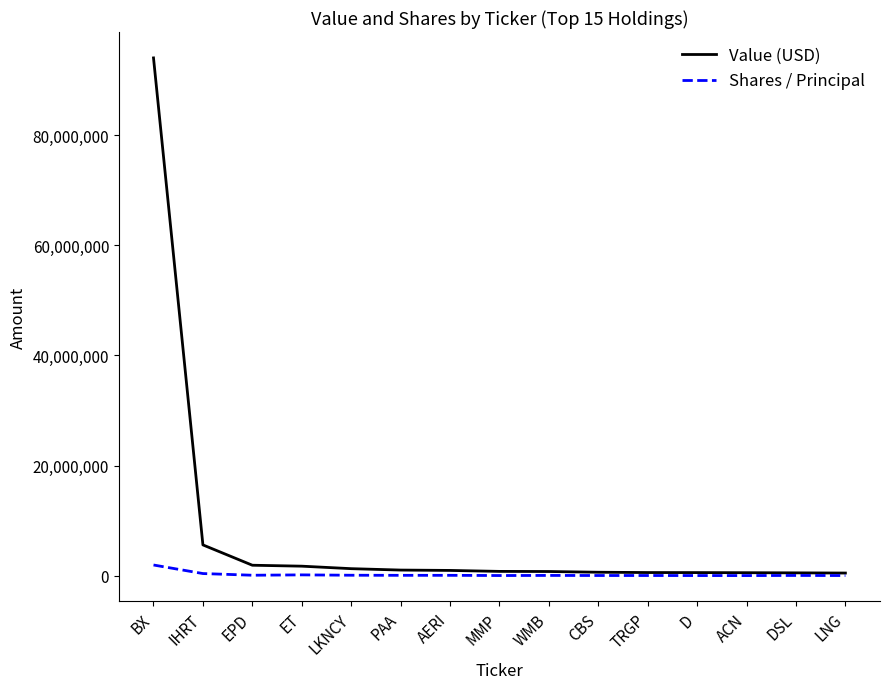

What position from the right is EPD?

13